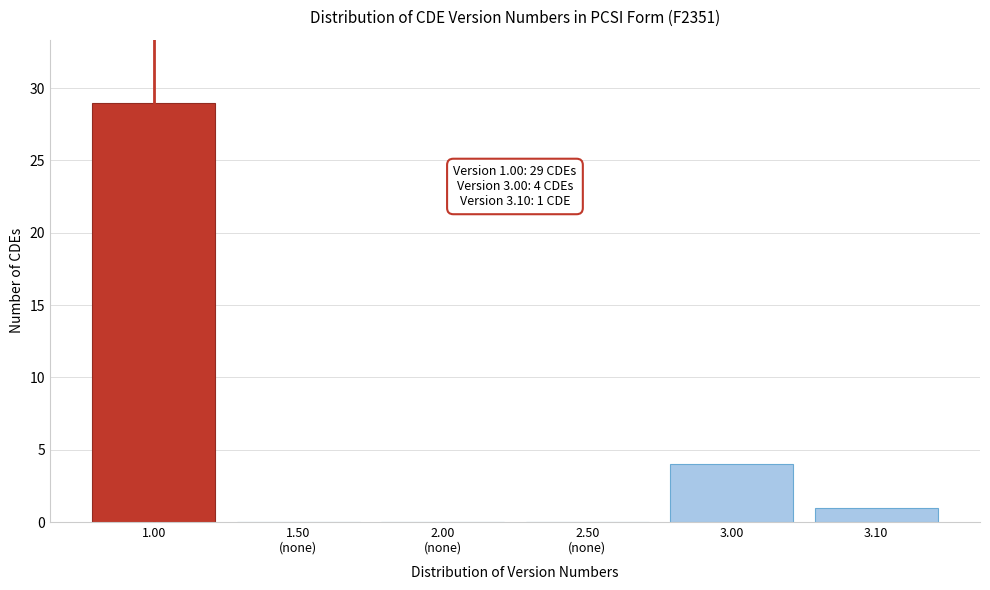

Where is the data nearest to the value 14?

3.00